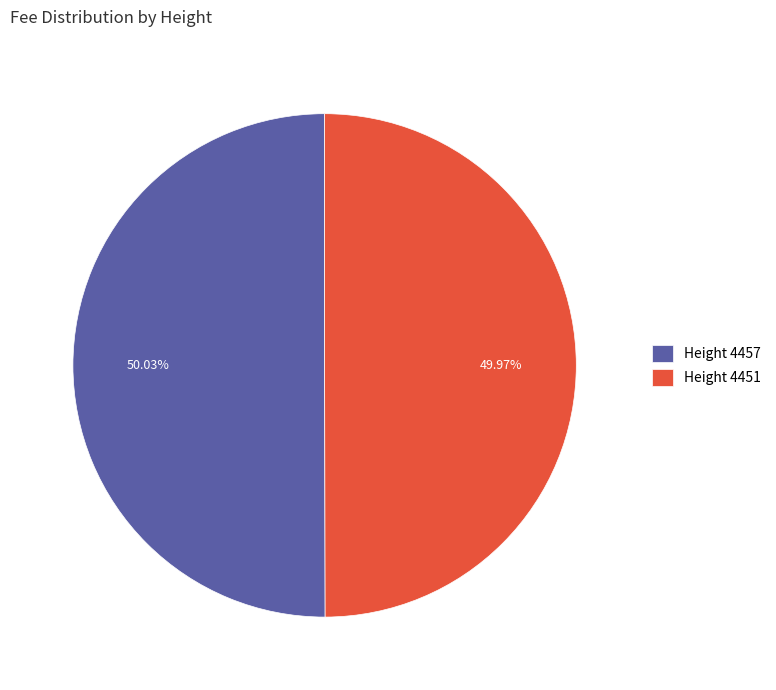

Do Height 4457 and Height 4451 together represent more than half of the pie?

Yes